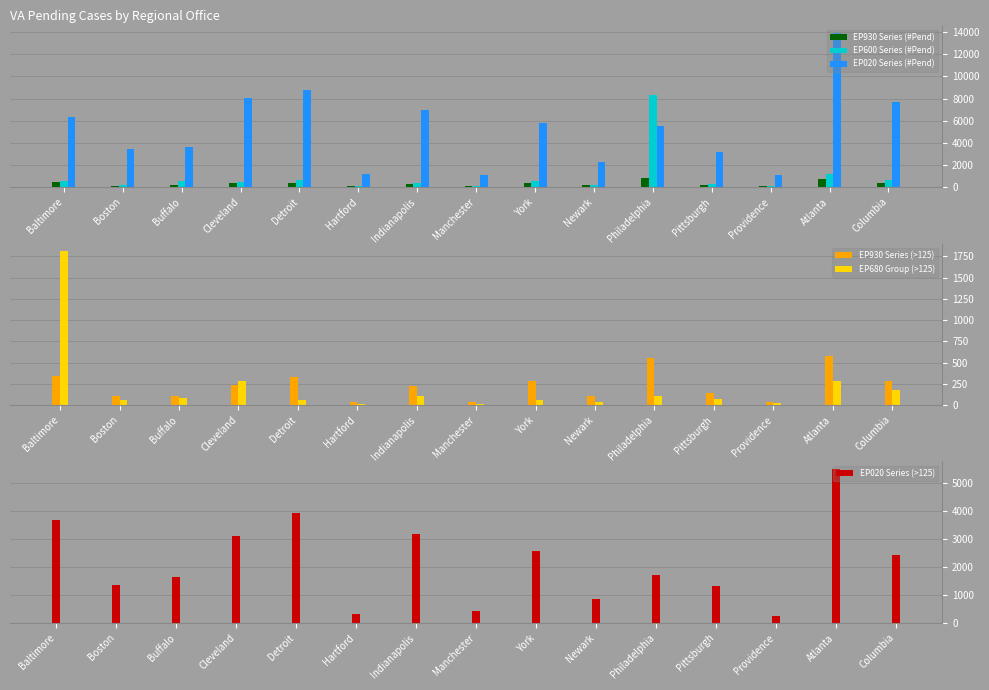

Which category has the highest value in the EP020 Series (>125) series?

Atlanta